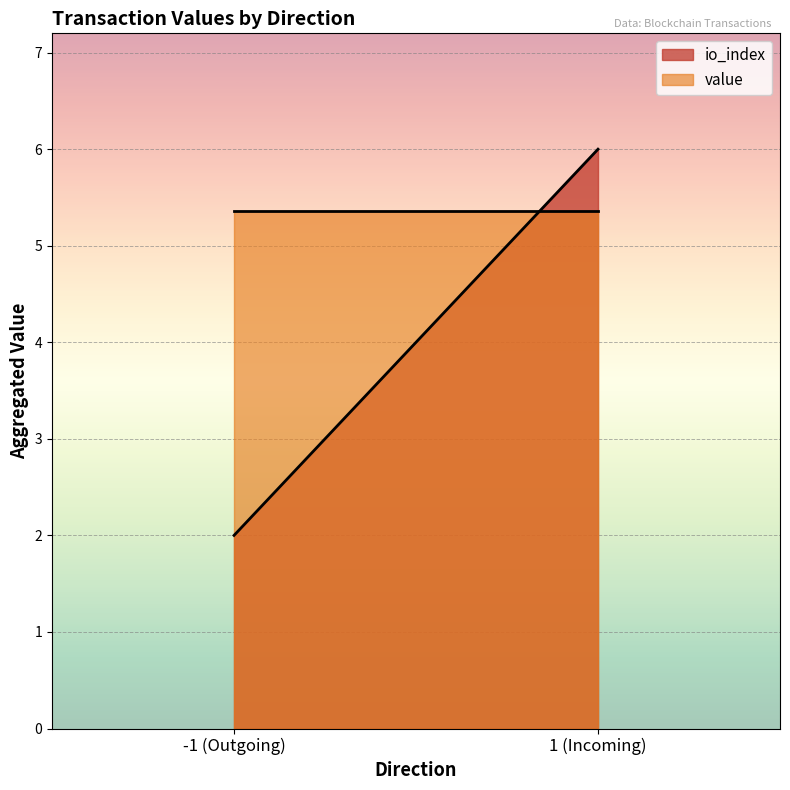

How many categories are shown in the chart?

2